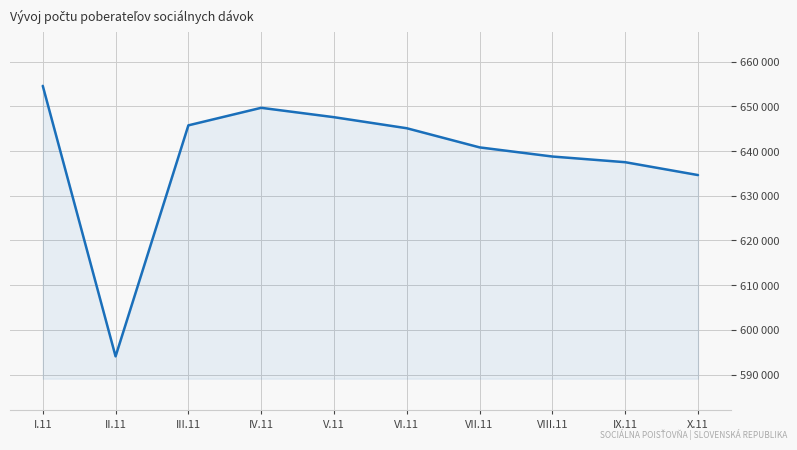

Is this an area chart (filled region under the line)?

Yes